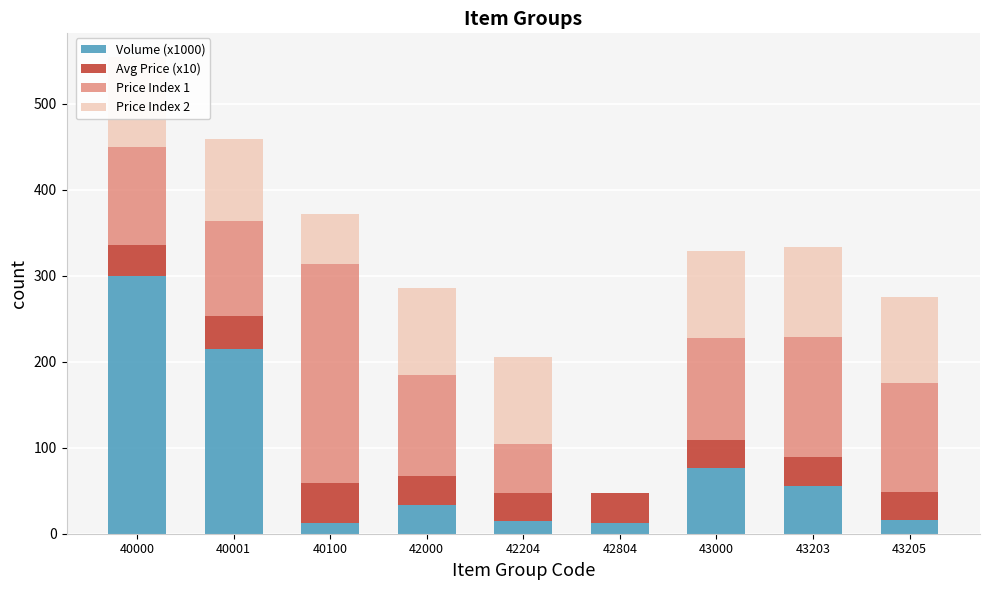

What are all the series names shown in the legend?

Volume (x1000), Avg Price (x10), Price Index 1, Price Index 2